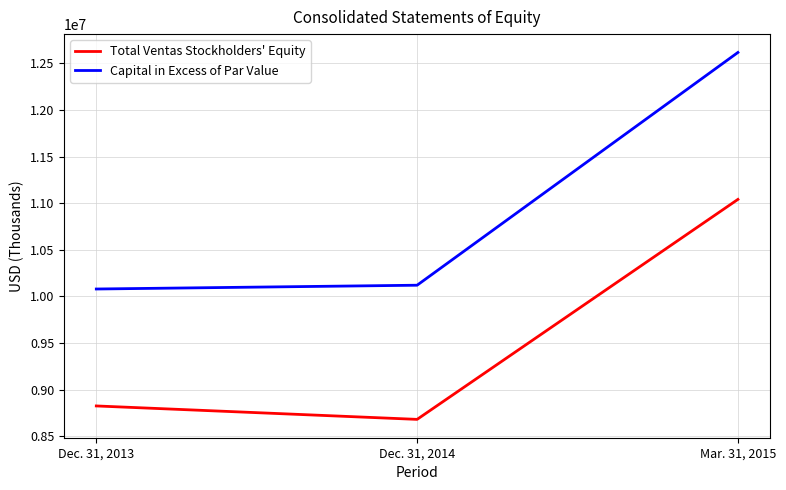

How many values in the Total Ventas Stockholders' Equity series are below 8824281?

1